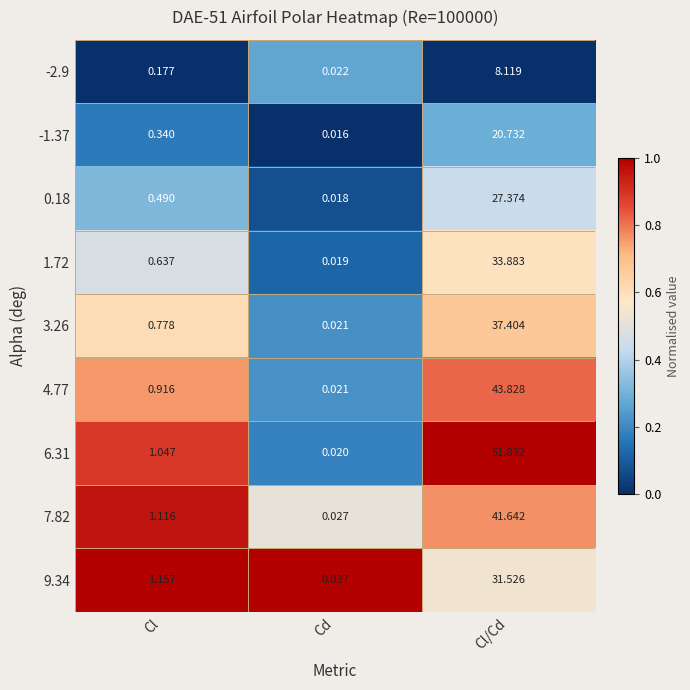

Which label corresponds to the smallest value in the chart?

Cd